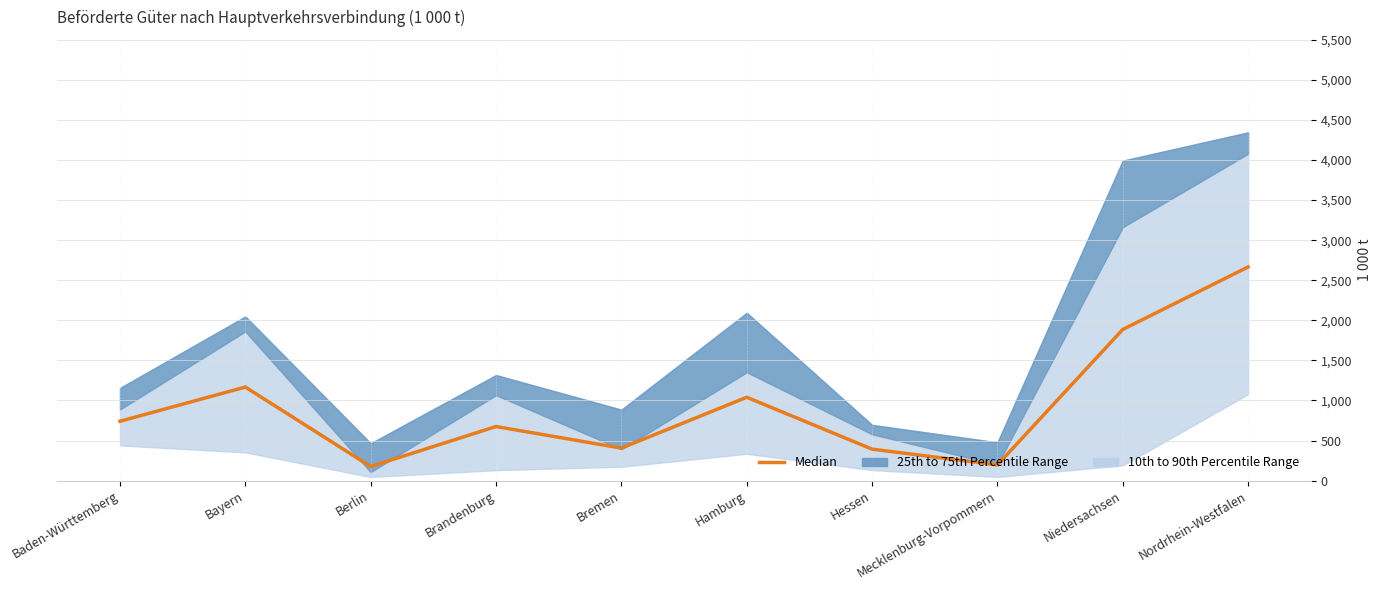

The chart shows a value of 1241.2 at Baden-Württemberg. True or false?

False